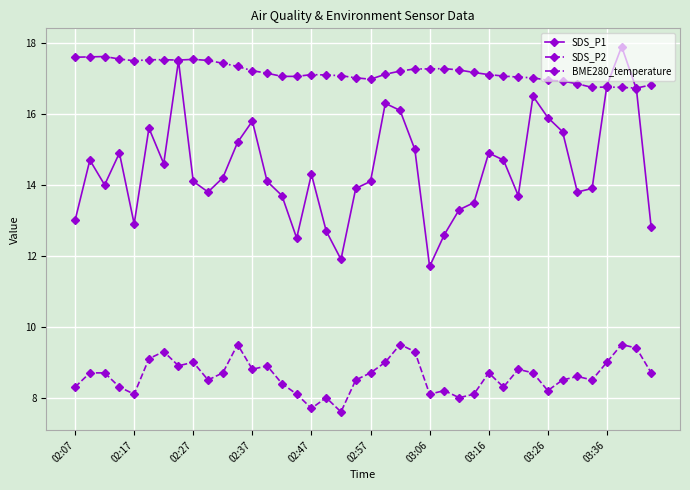

Which series has the largest total across all categories?

BME280_temperature